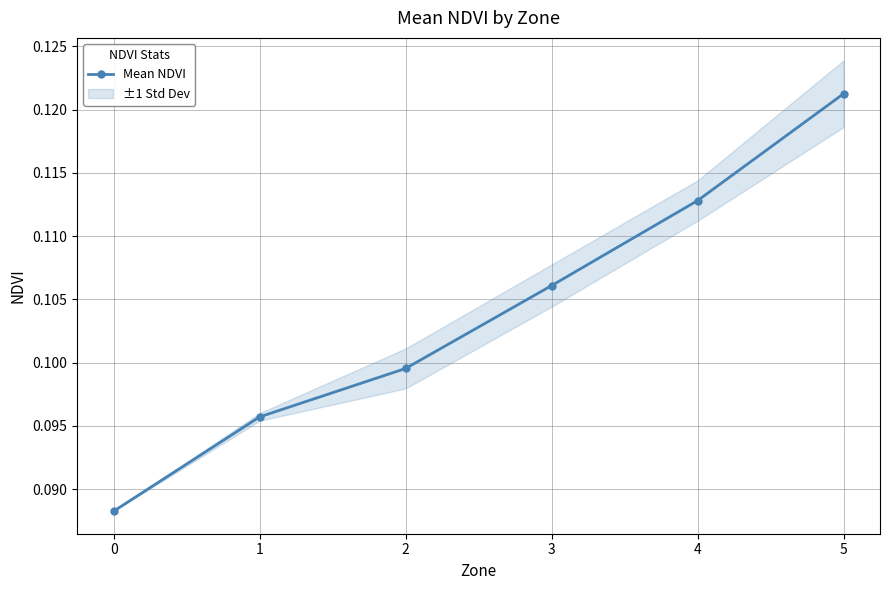

Rank the categories by value from lowest to highest.

0, 1, 2, 3, 4, 5